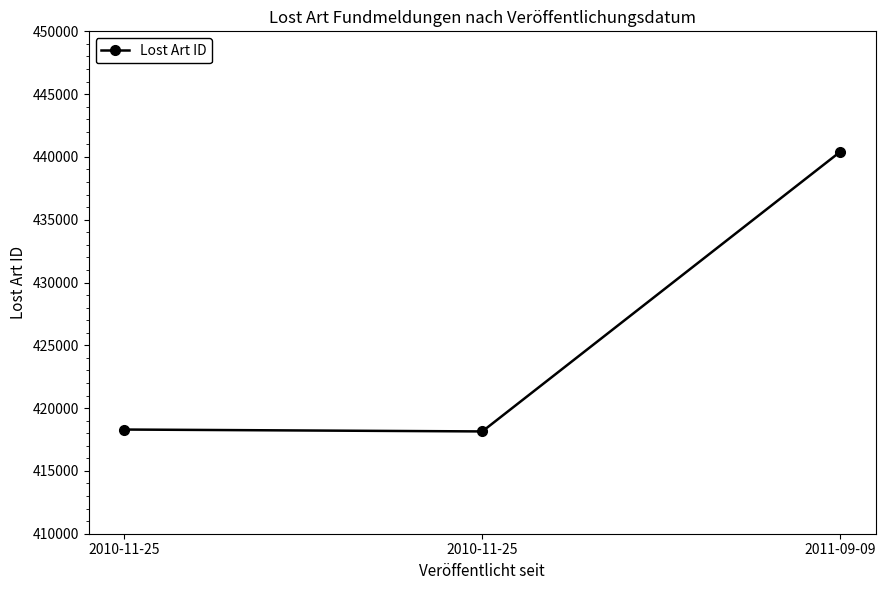

Is it true that the value at 2010-11-25 is 418145?

True